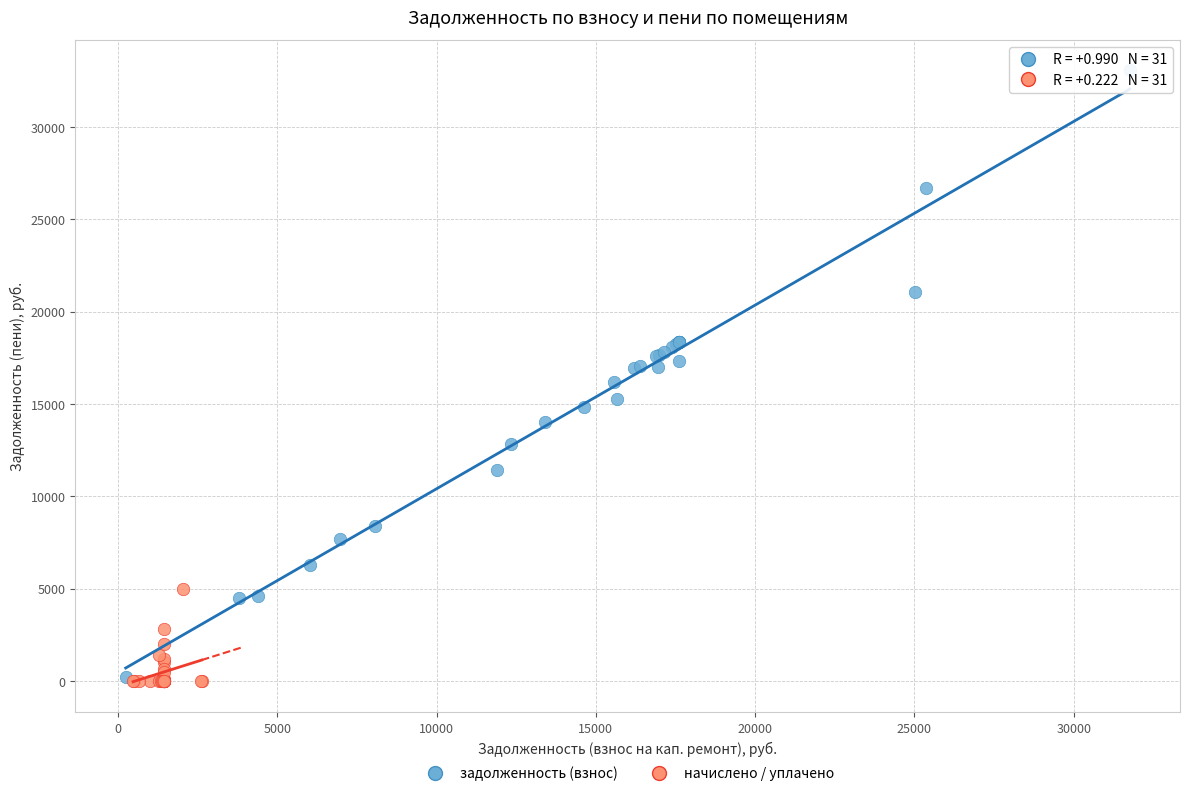

Which series reaches the maximum Y coordinate?

задолженность (взнос)